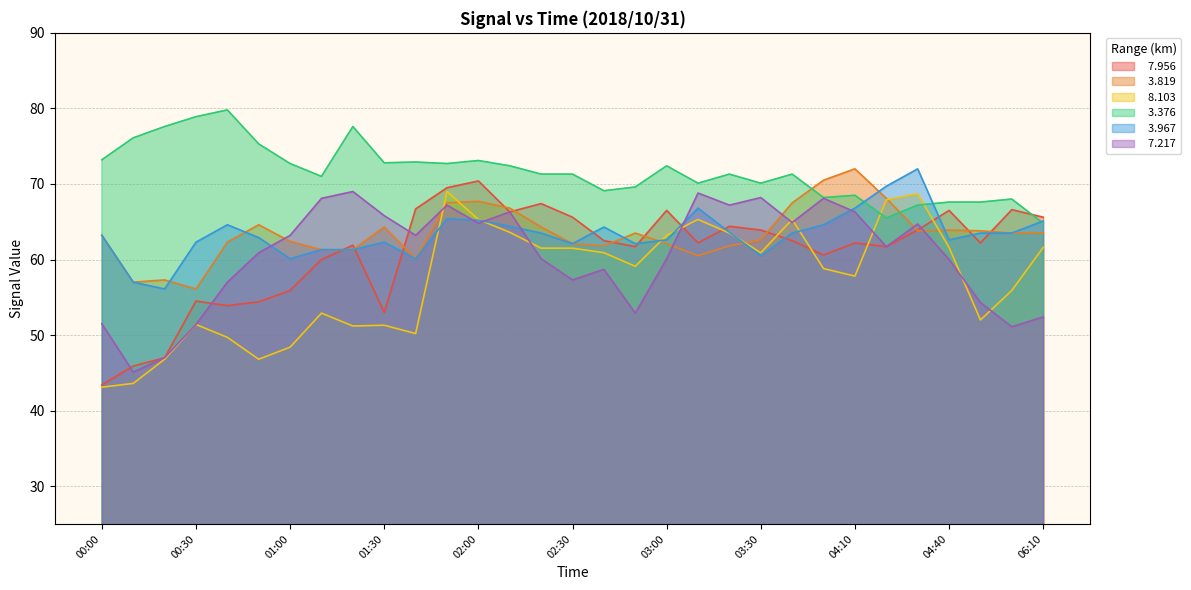

List the series in order of their peak value, highest first.

  3.376,   3.819,   3.967,   7.956,   8.103,   7.217